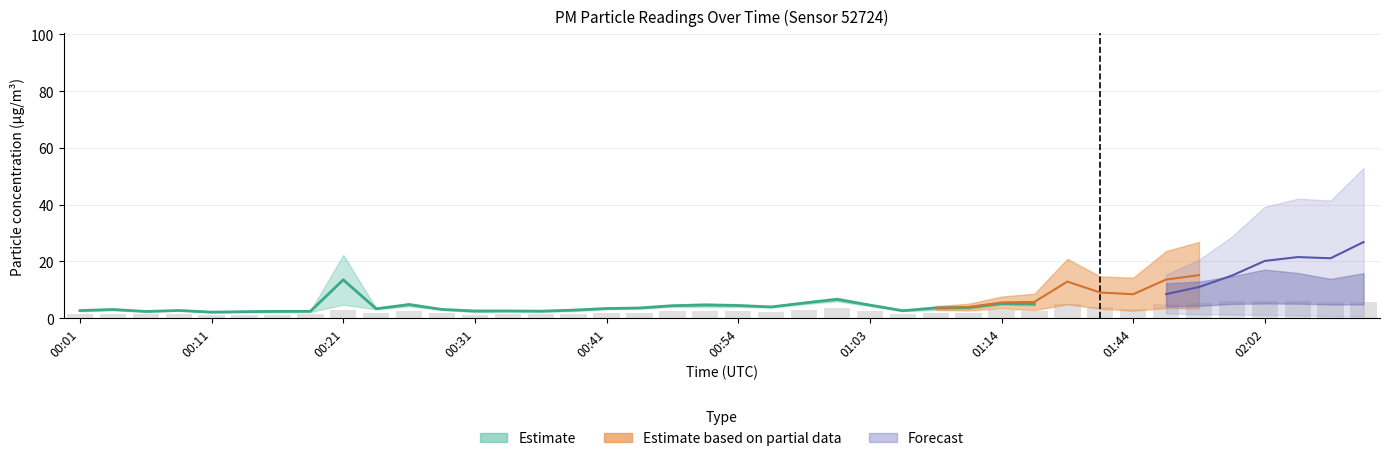

List the labels in order of value, largest first.

02:02, 02:05, 02:00, 02:12, 02:07, 01:57, 01:36, 01:54, 01:38, 01:01, 01:44, 00:58, 00:21, 01:14, 01:16, 01:03, 00:26, 00:48, 00:51, 00:54, 00:56, 00:43, 01:11, 00:23, 00:41, 00:28, 01:09, 00:04, 00:09, 00:01, 00:38, 01:06, 00:33, 00:06, 00:36, 00:19, 00:31, 00:14, 00:16, 00:11